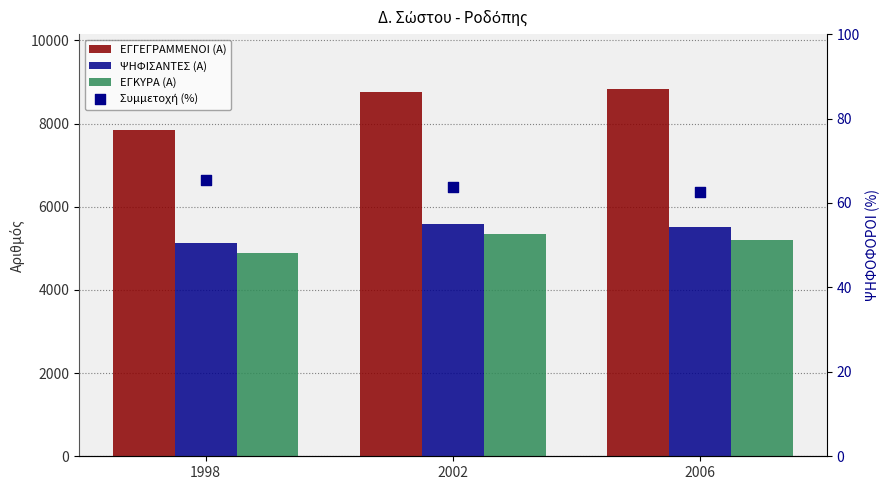

At which category is the sum across all series the highest?

2002